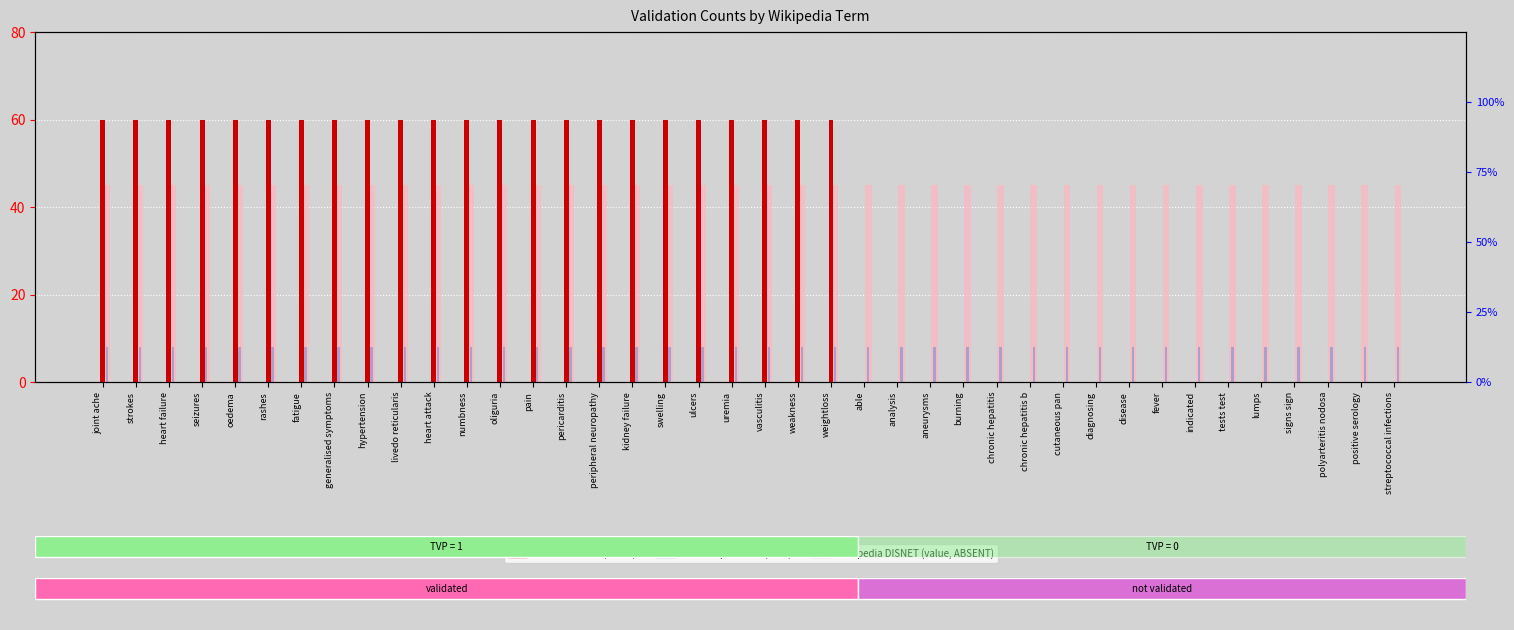

At how many categories does at least one series exceed 17?

40